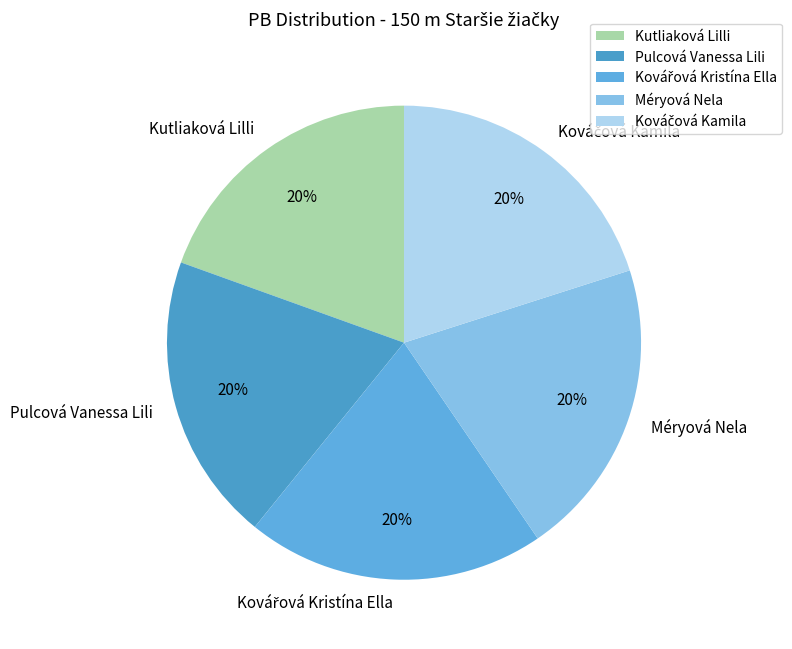

Is it true that Pulcová Vanessa Lili is 10% of the pie?

False